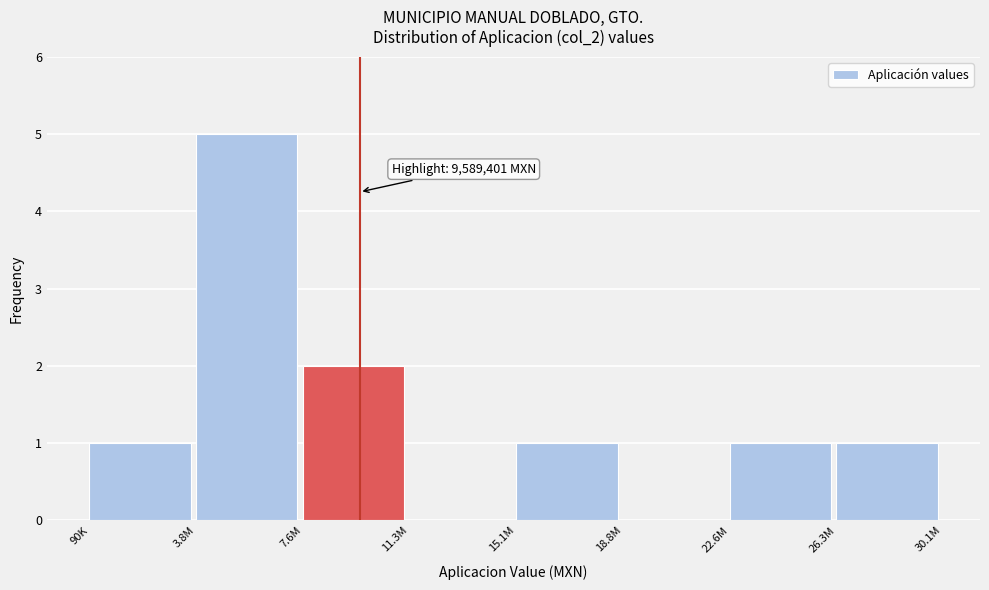

Reading right to left, what are all the values shown in this chart?

26.3M=1	22.6M=1	18.8M=0	15.1M=1	11.3M=0	7.6M=2	3.8M=5	90K=1